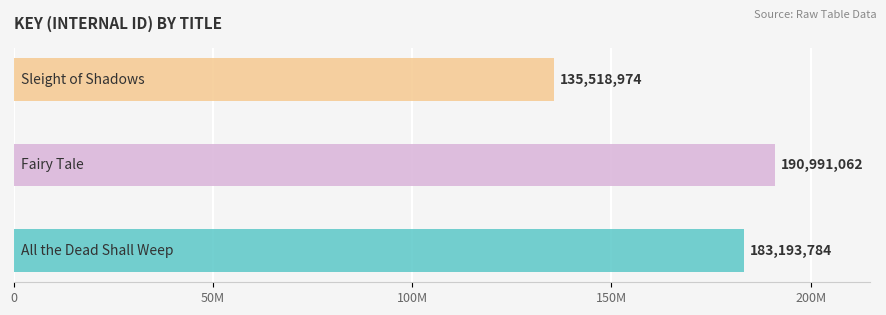

The value at All the Dead Shall Weep is 183193784. True or false?

True